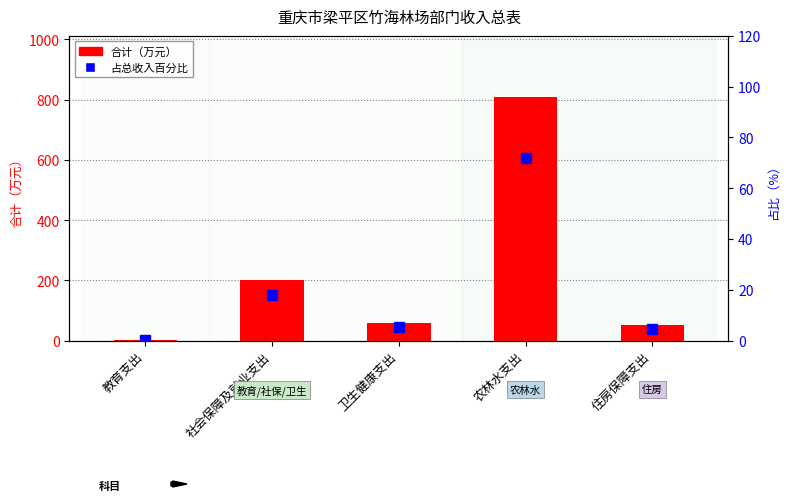

What is the label of the 2nd bar from the right?

农林水支出